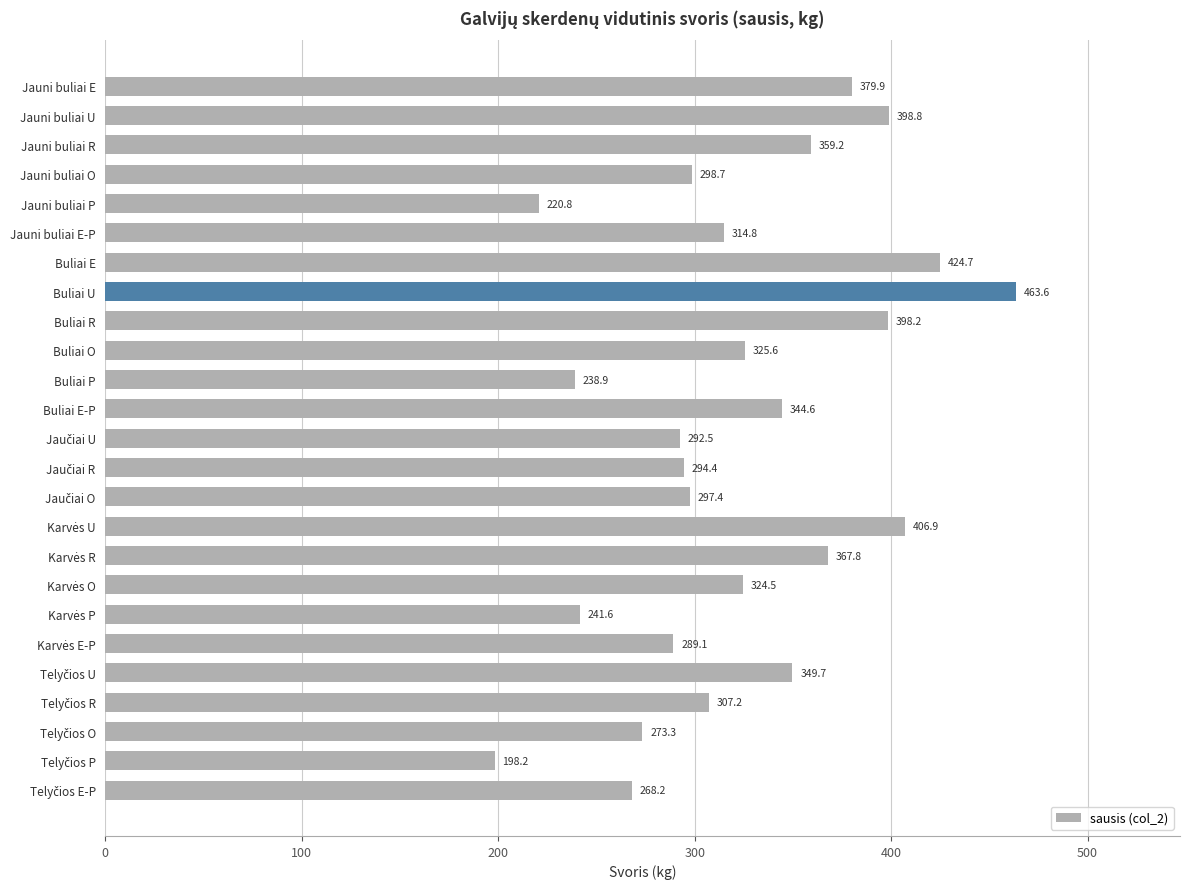

How many values exceed 314?

13